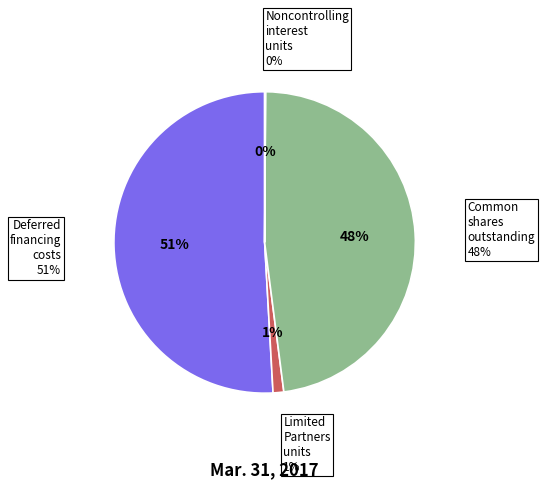

Is there a majority slice in this chart?

Yes